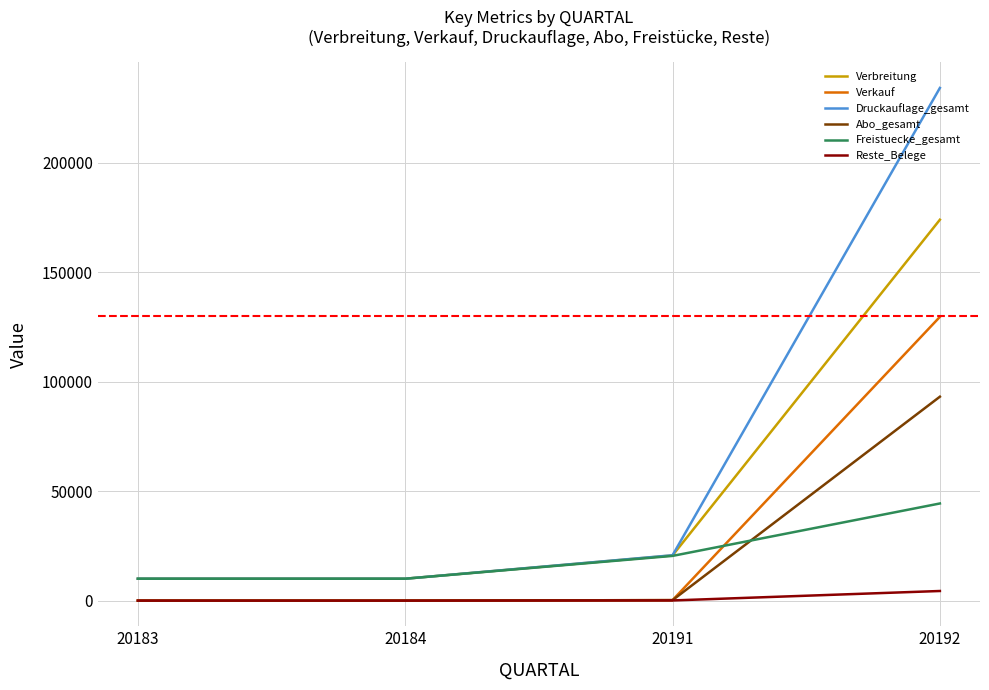

What is the difference between the maximum and minimum values in the Druckauflage_gesamt series?

224077